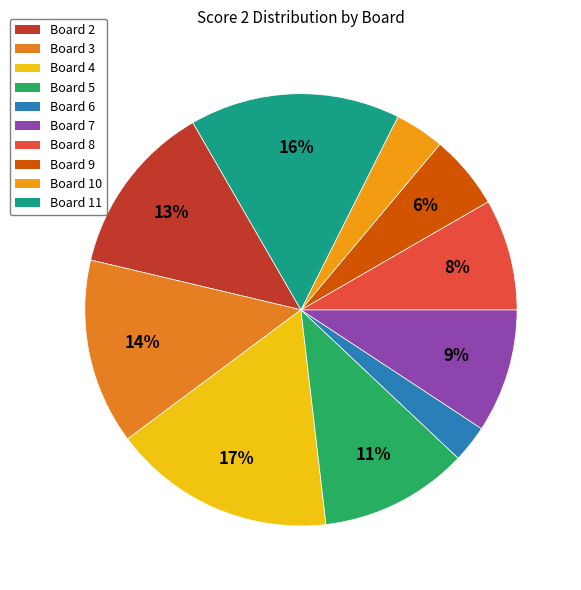

To the nearest percent, what is the combined percentage of Board 8 and Board 7?

18%